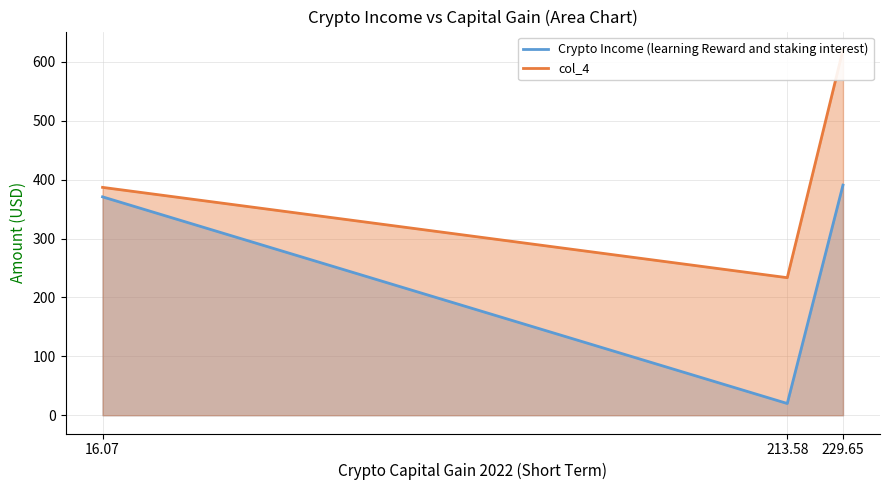

Which series has the largest range (max minus min)?

col_4